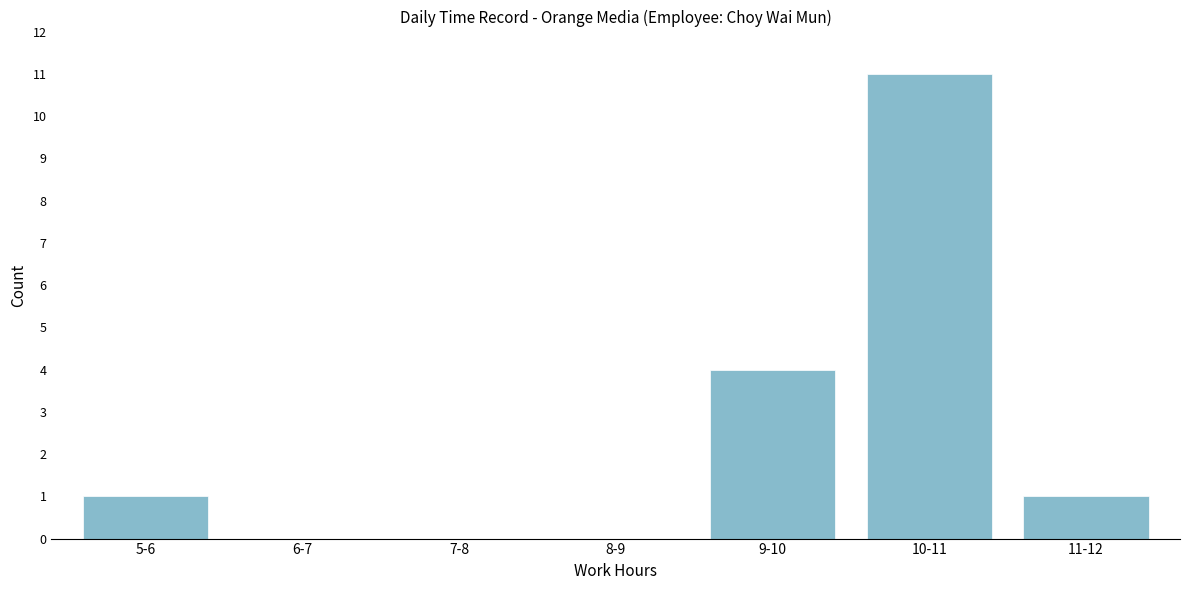

Reading left to right, list all the values displayed in this chart.

5-6=1	6-7=0	7-8=0	8-9=0	9-10=4	10-11=11	11-12=1